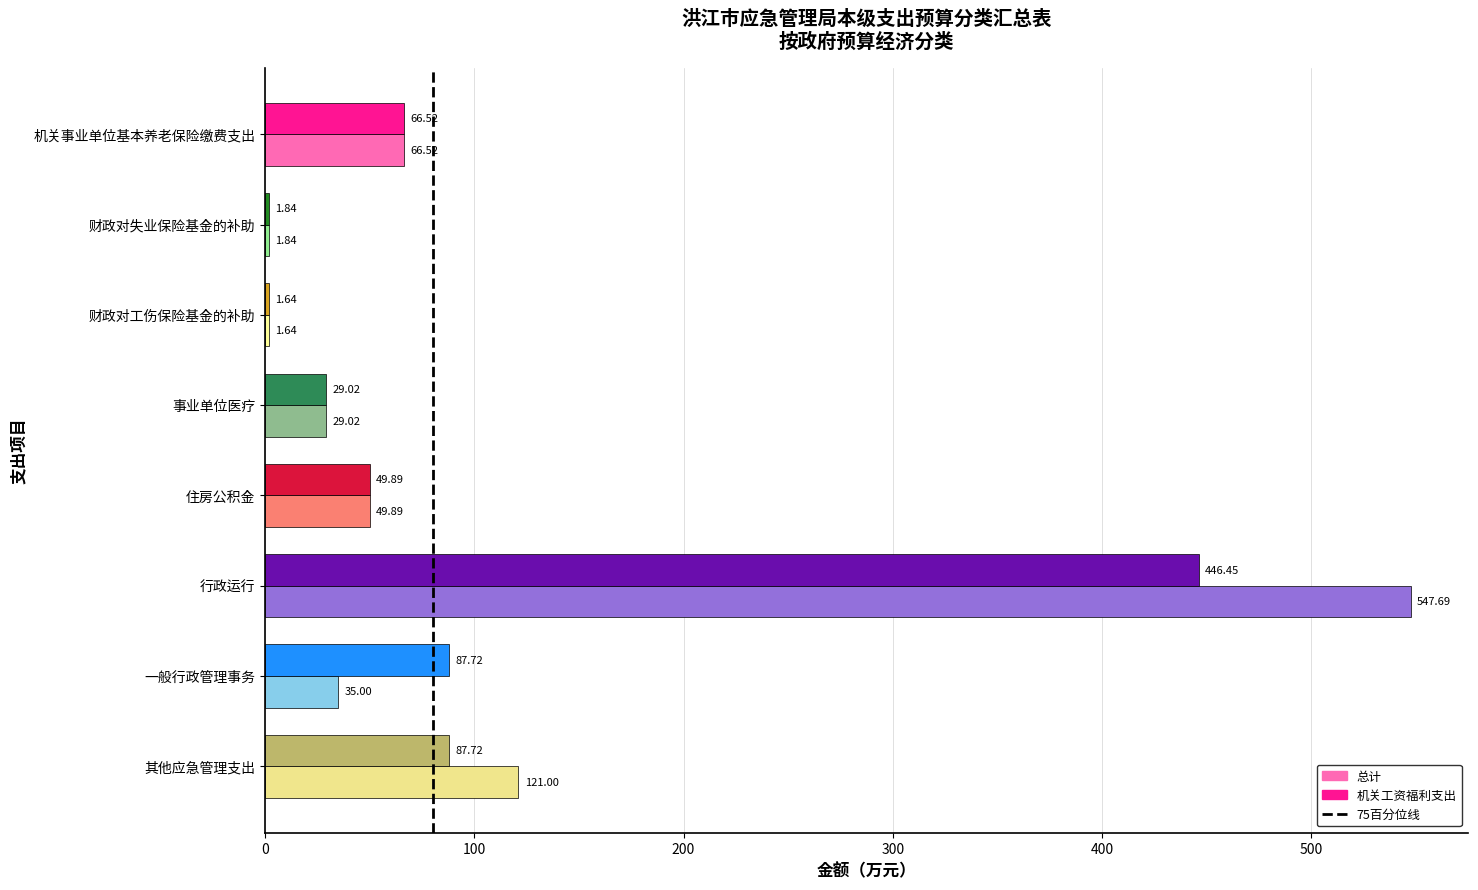

Is the value of 机关工资福利支出 at 住房公积金 greater than the value of 总计 at 行政运行?

No